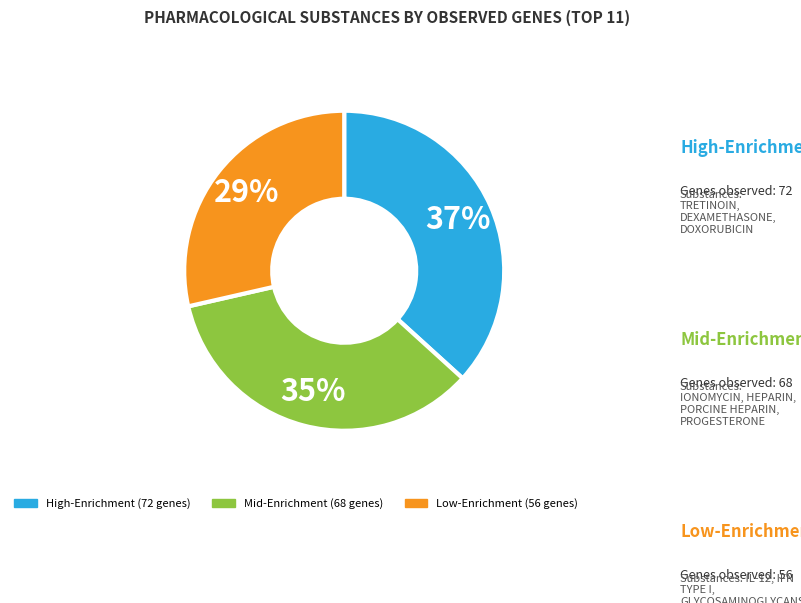

Is there any slice that represents more than half of the pie?

No